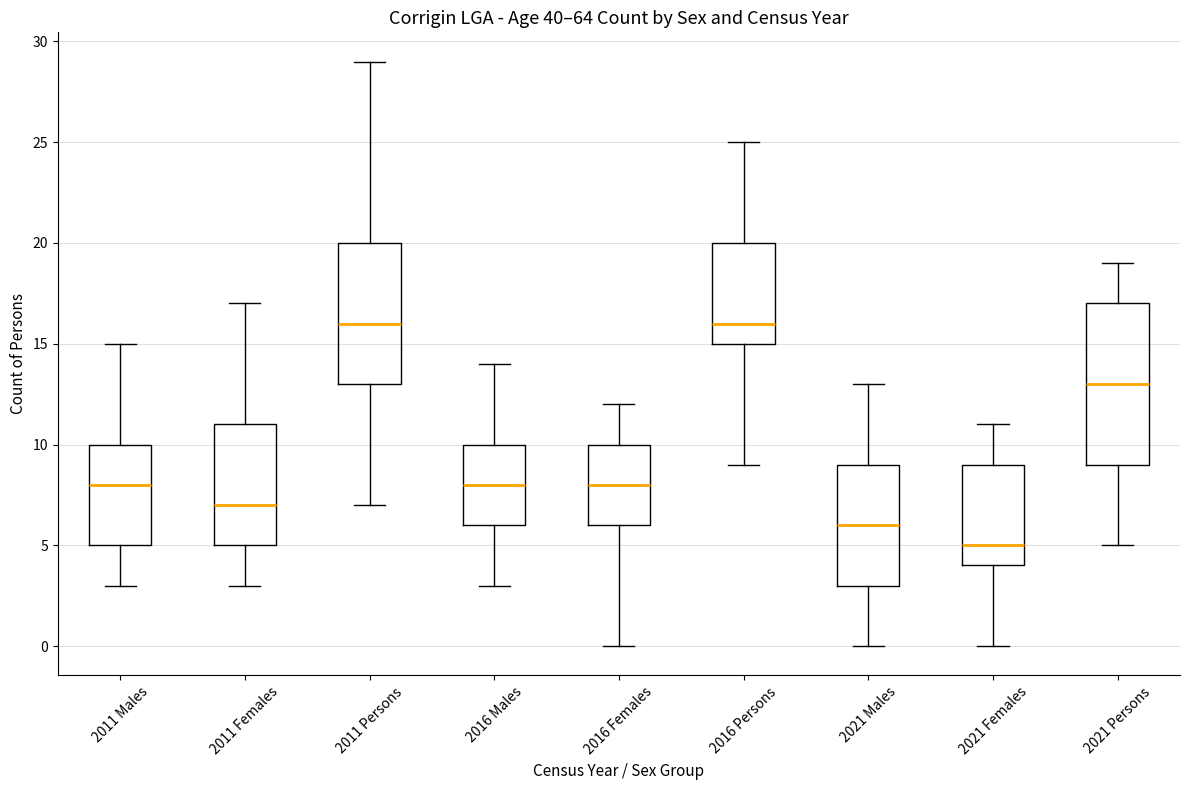

Reading left to right, read every box against the y-axis: the position of its median line, the range the box covers, and the ends of its whiskers. The values are not printed on the chart, so give them approximately, as read against the axis.

2011 Males: median 8, box 5 to 10, whiskers 3 to 15
2011 Females: median 7, box 5 to 11, whiskers 3 to 17
2011 Persons: median 16, box 13 to 20, whiskers 7 to 29
2016 Males: median 8, box 6 to 10, whiskers 3 to 14
2016 Females: median 8, box 6 to 10, whiskers 0 to 12
2016 Persons: median 16, box 15 to 20, whiskers 9 to 25
2021 Males: median 6, box 3 to 9, whiskers 0 to 13
2021 Females: median 5, box 4 to 9, whiskers 0 to 11
2021 Persons: median 13, box 9 to 17, whiskers 5 to 19